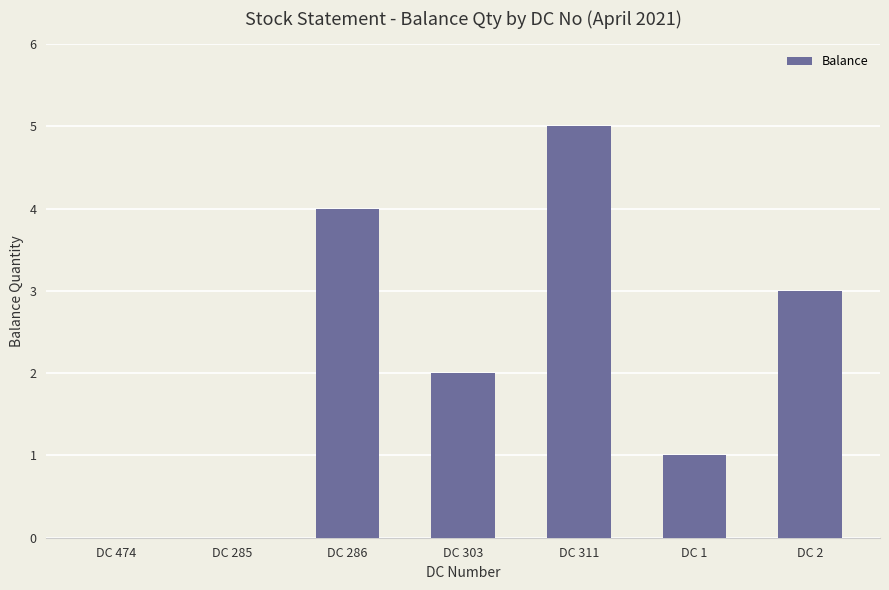

Are the bars grouped side by side (vs. stacked)?

No